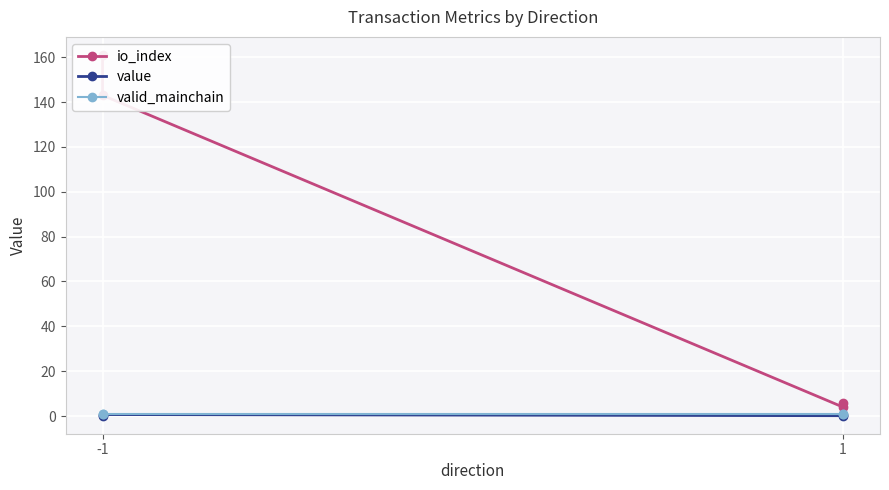

At which category is the sum across all series the highest?

-1